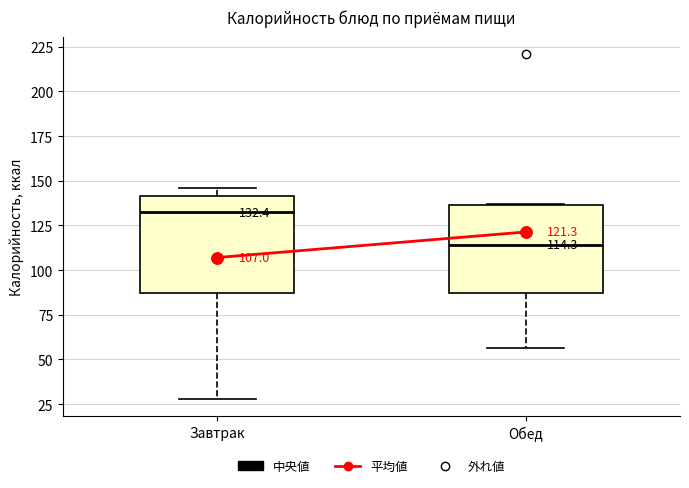

Which box's median line is the lowest?

Обед